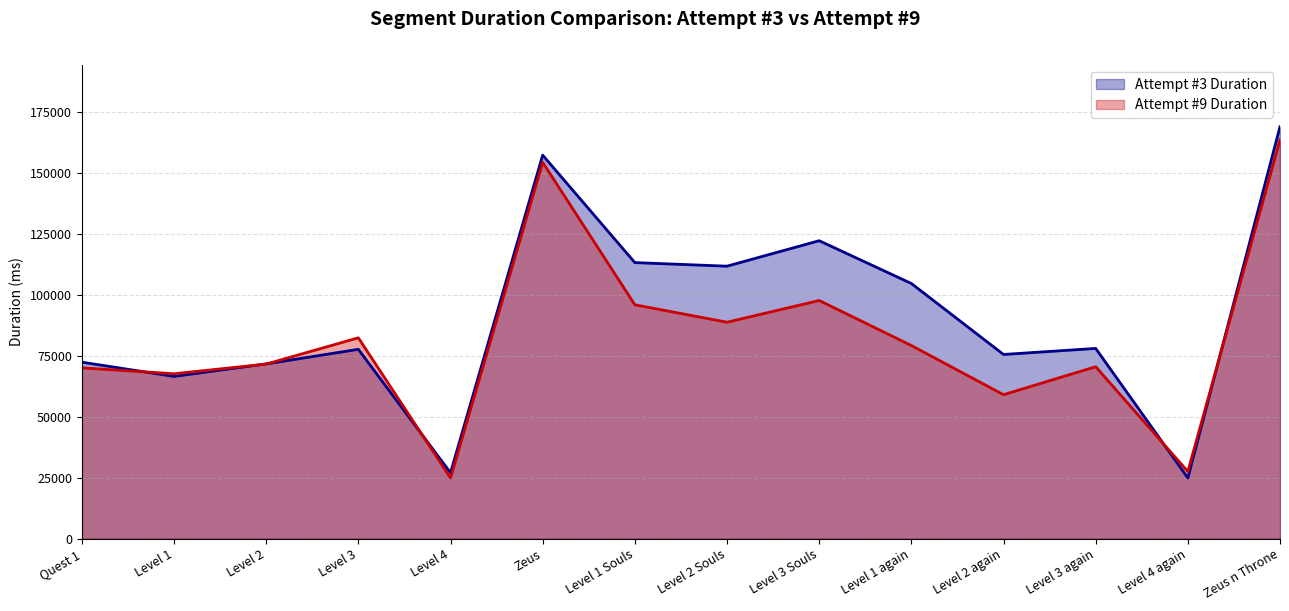

What is the difference between the Attempt #3 Duration values at Level 2 Souls and Zeus?

45551